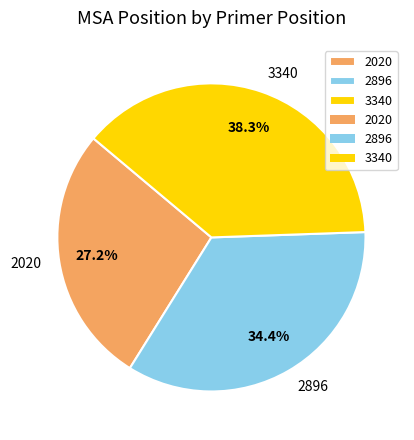

Does 3340 represent more than half of the total?

No